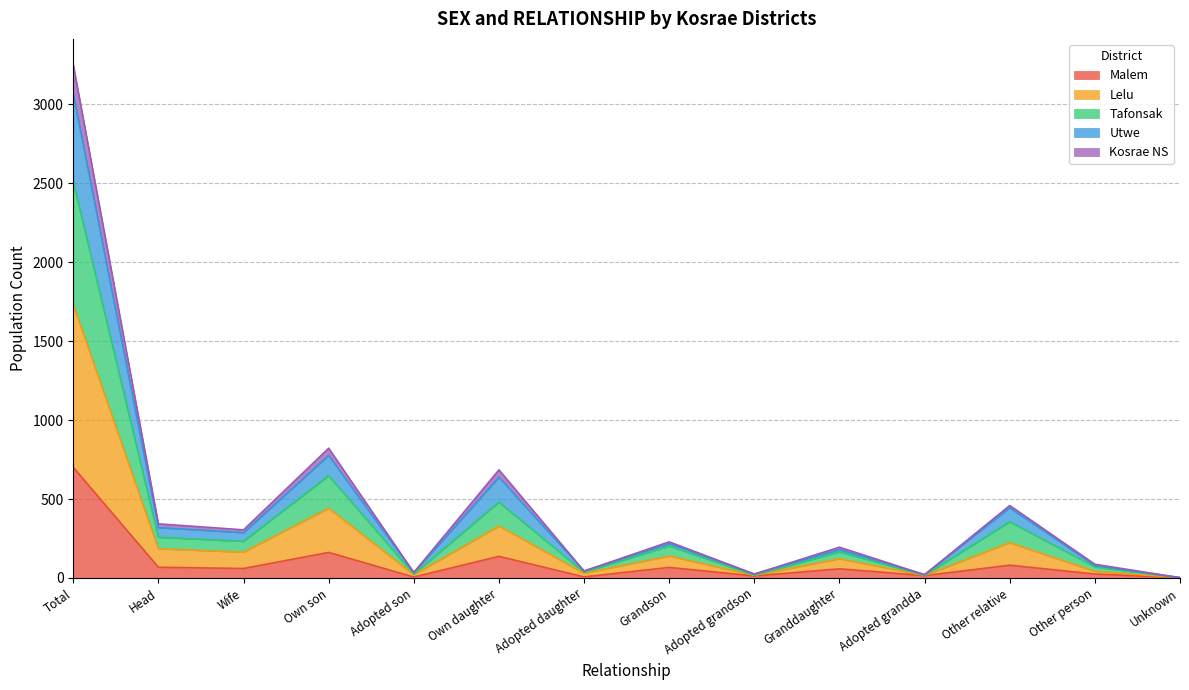

What is the label of the 11th point from the right?

Own son